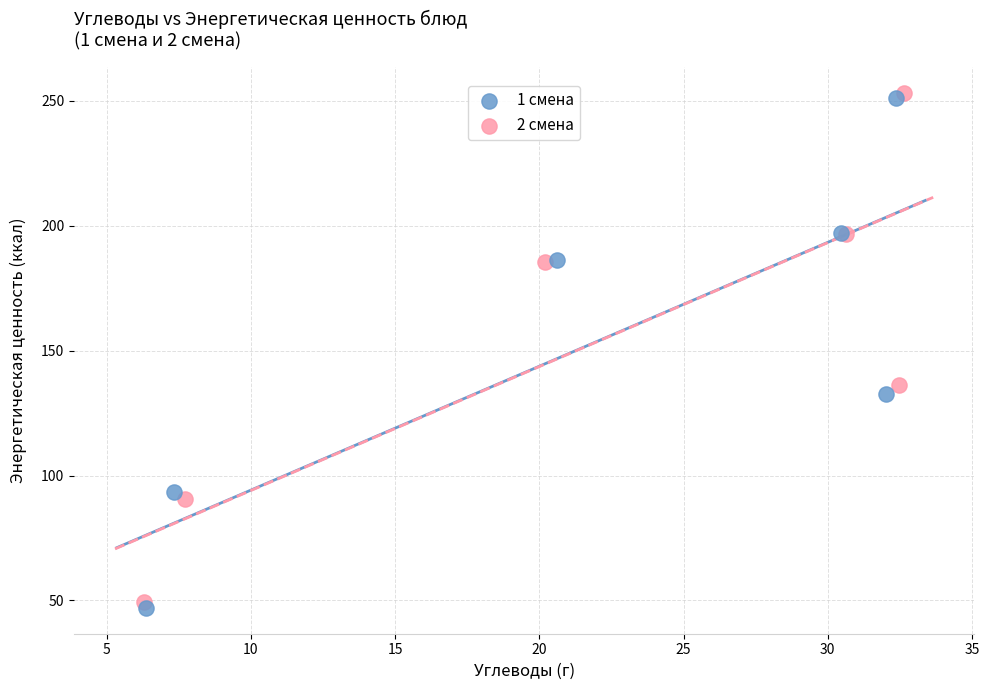

Which series has the widest spread of Y values?

1 смена